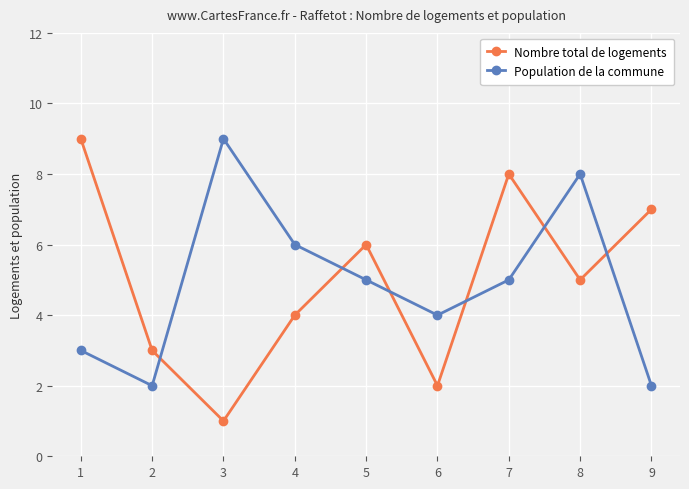

What is the value of the Population de la commune point at the 4th from the left?

6